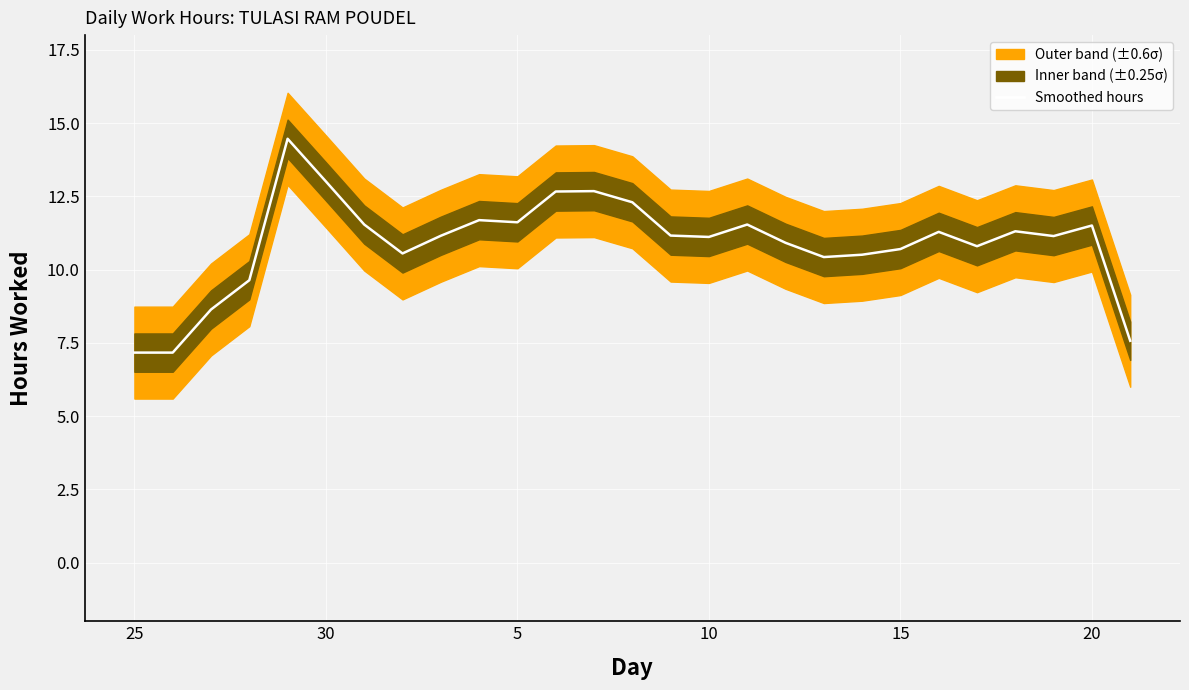

What is the highest value of the Smoothed hours series?

14.5